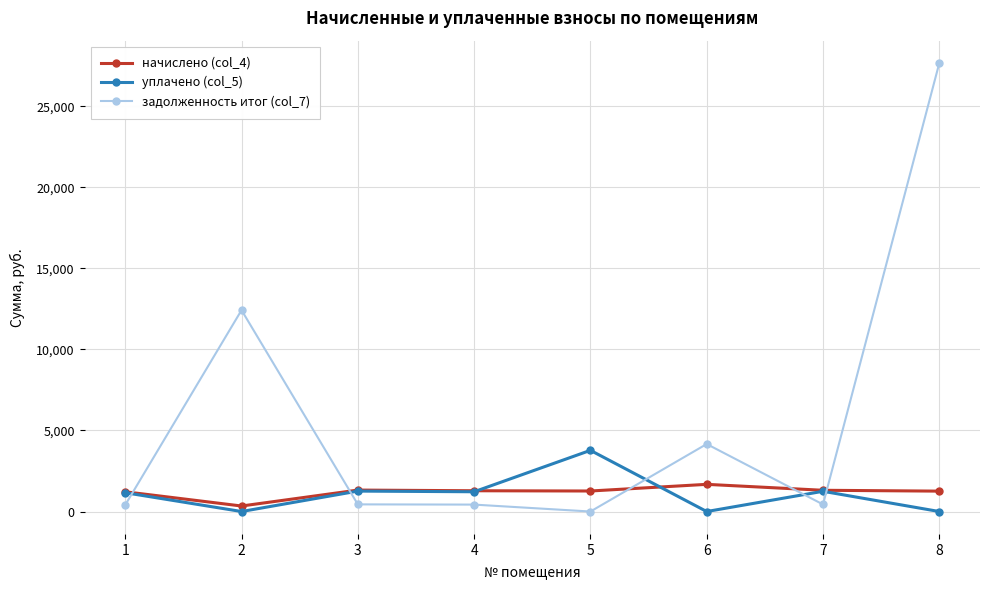

How many intersections are there between задолженность итог (col_7) and начислено (col_4)?

5